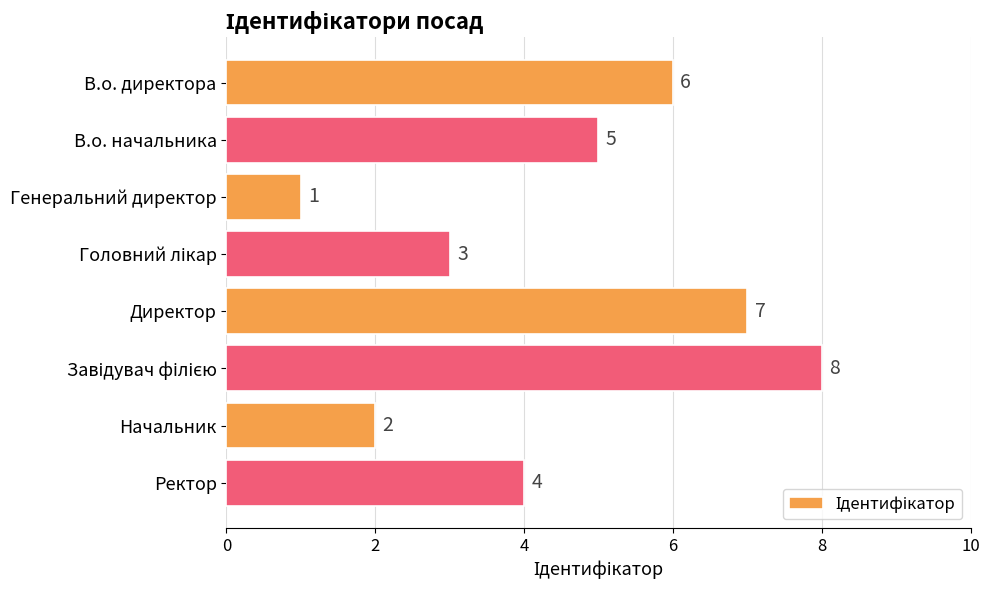

What is the label of the 1st bar from the bottom?

Ректор